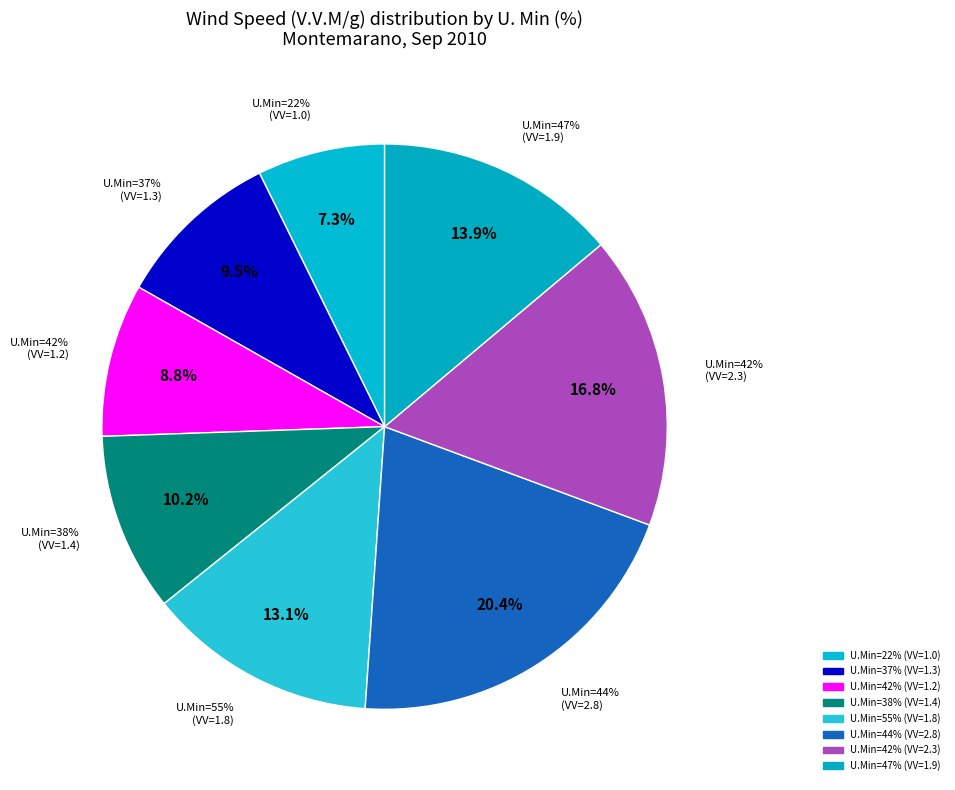

To the nearest percent, what is the combined percentage of 42 and 55?

30%